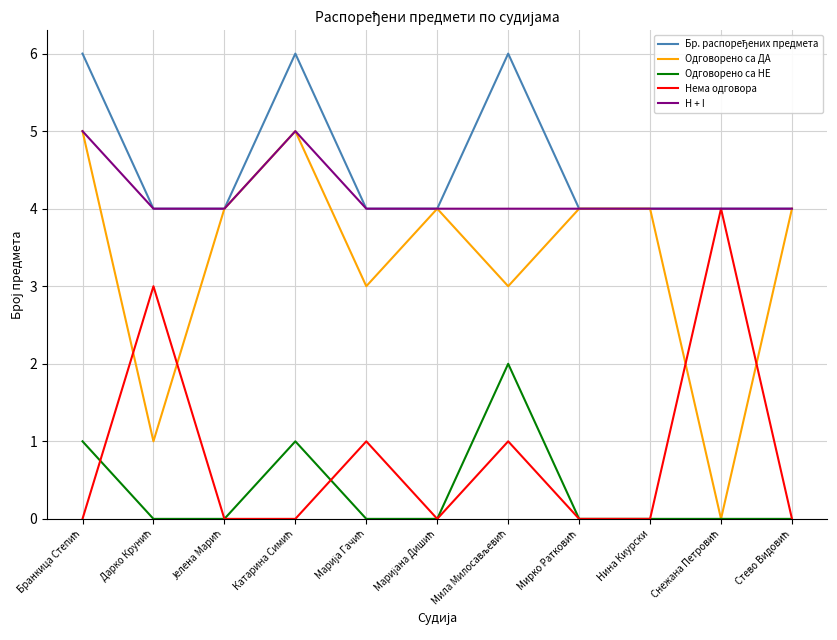

What is the greatest value displayed?

6